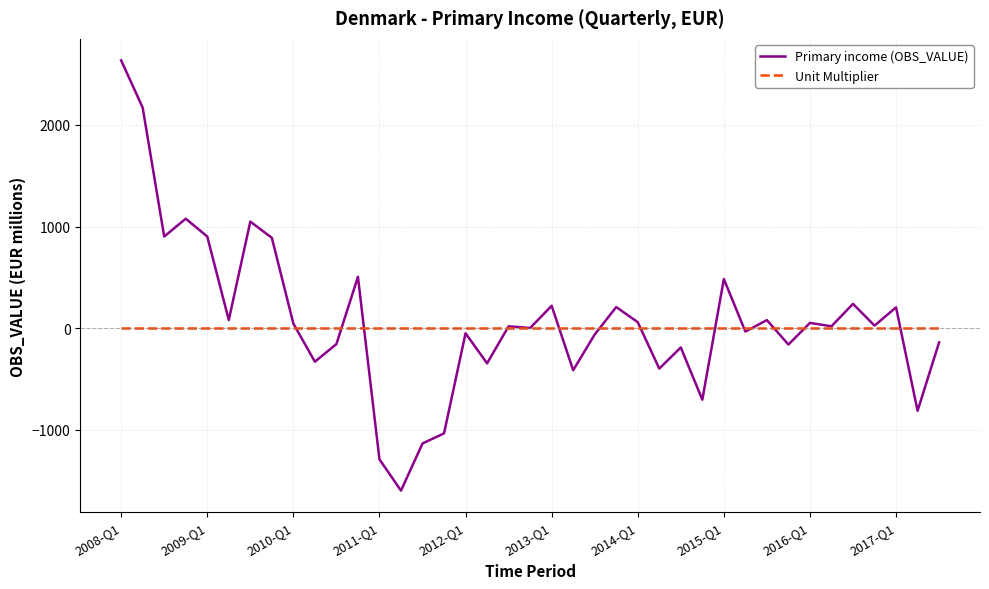

List the series in order of their peak value, highest first.

Primary income (OBS_VALUE), Unit Multiplier